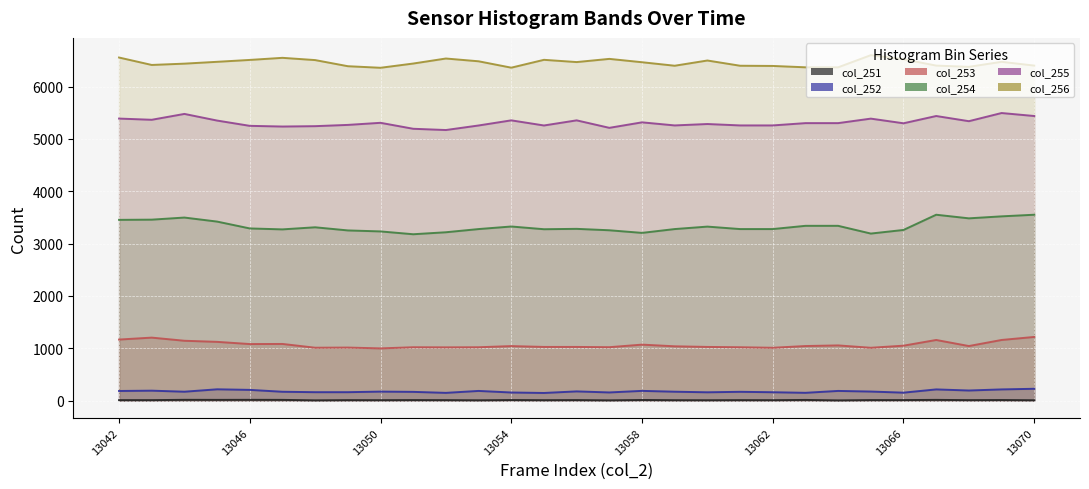

What is the sum of the col_254 values at 13060 and 13059?

6603